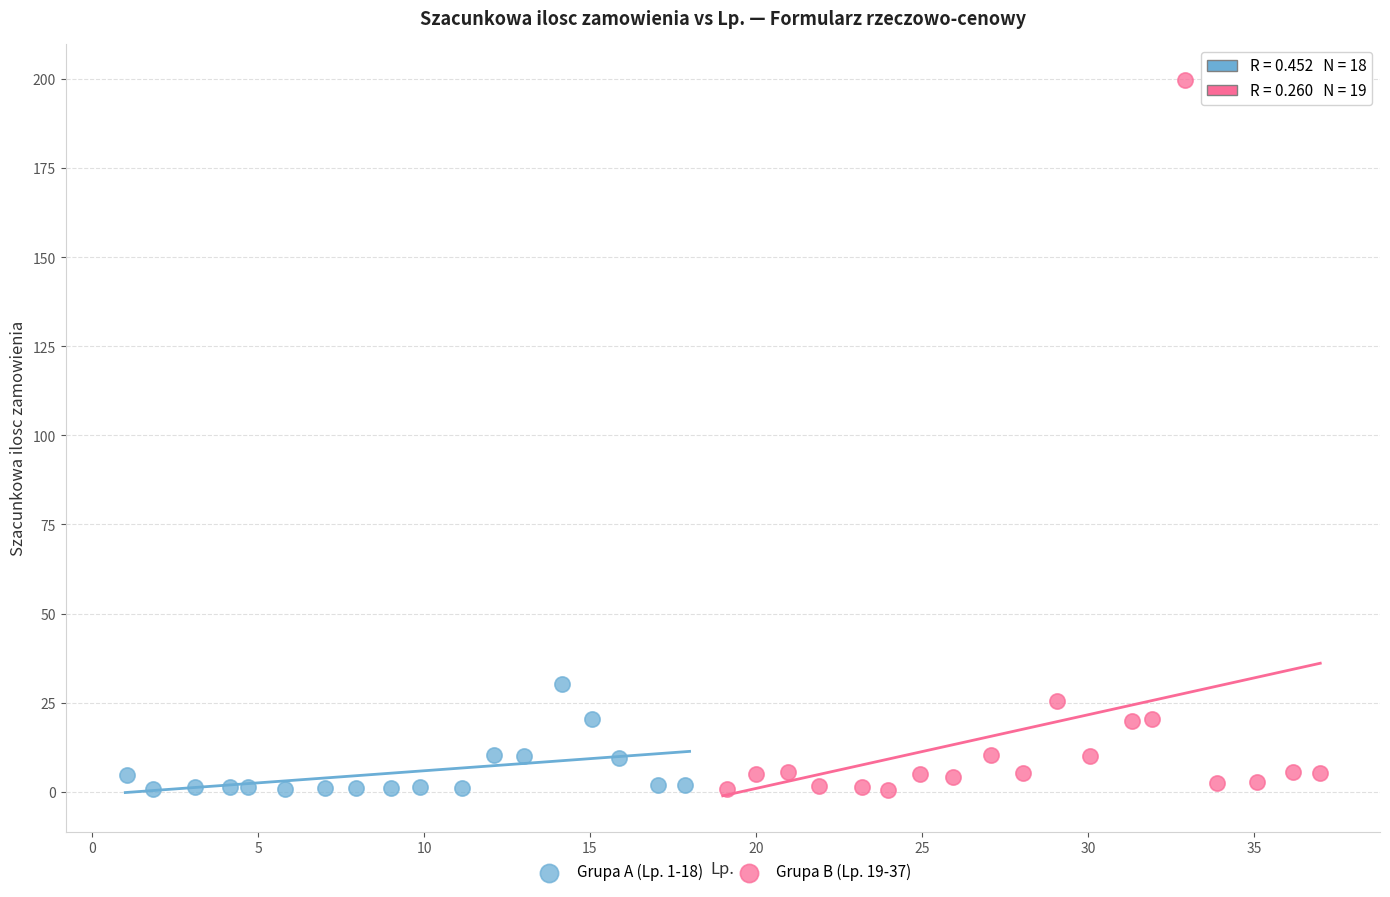

Which series reaches the maximum Y coordinate?

Grupa B (Lp. 19-37)